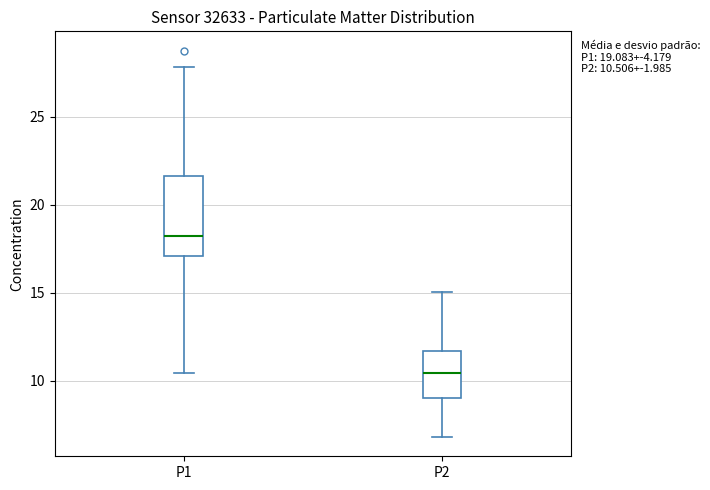

Which box's median line is the lowest?

P2